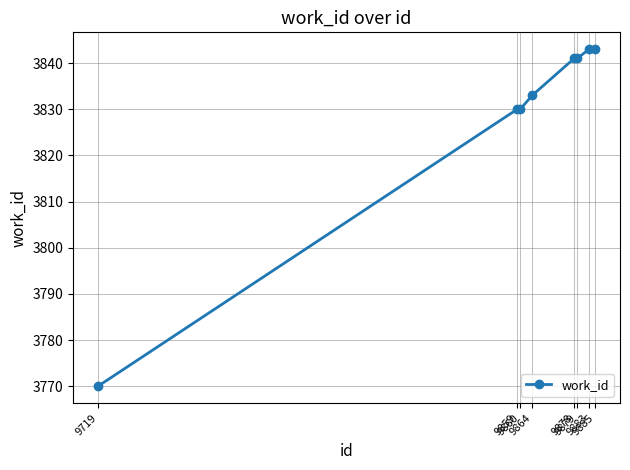

What is the difference between the maximum and minimum values?

73